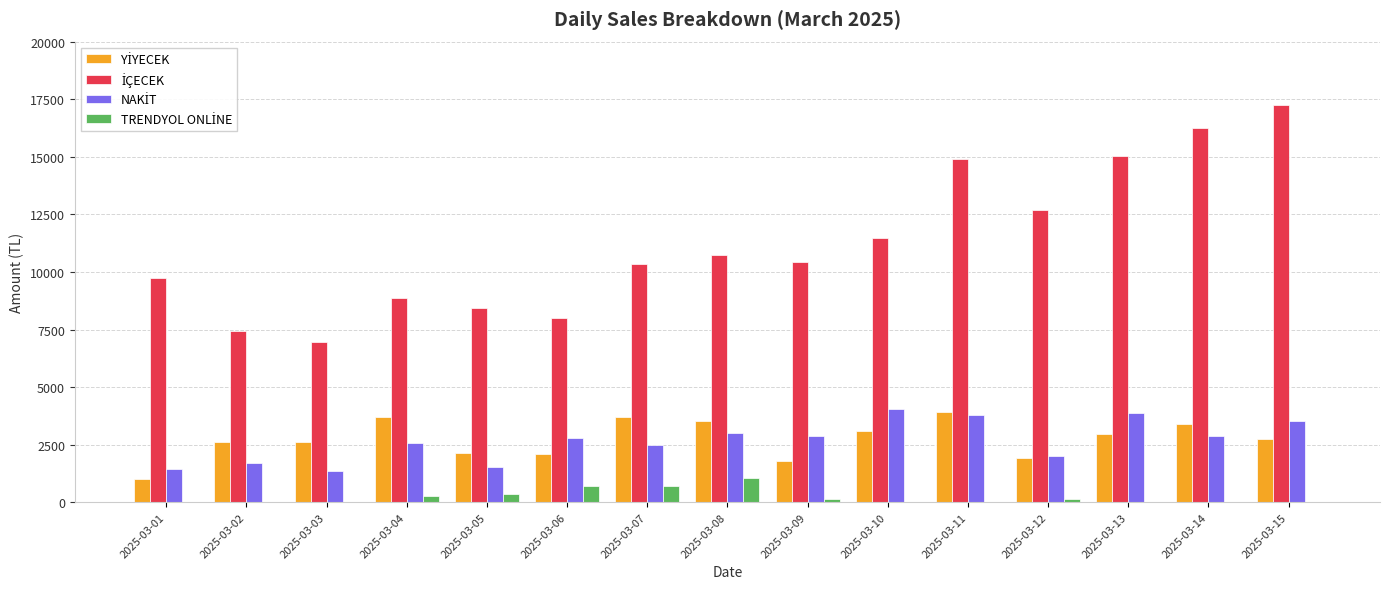

What is the maximum value shown in the chart?

17249.0